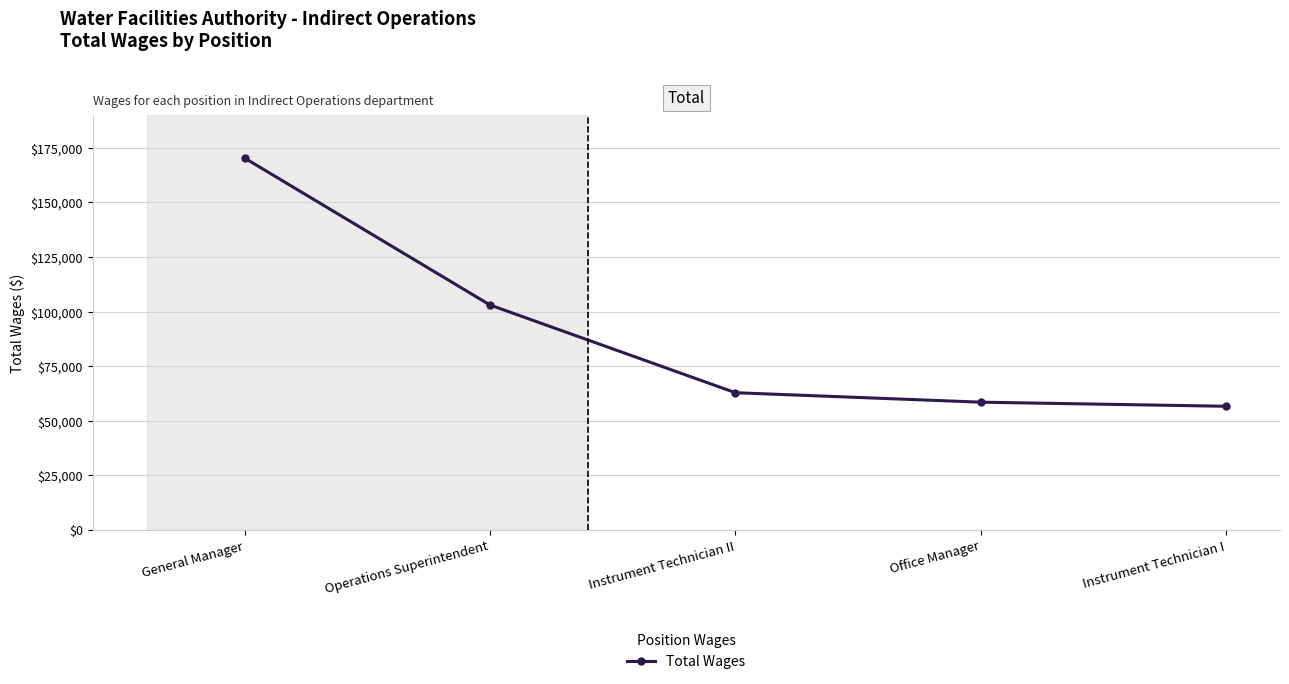

What is the approximate value at Office Manager, to the nearest 50?

58450